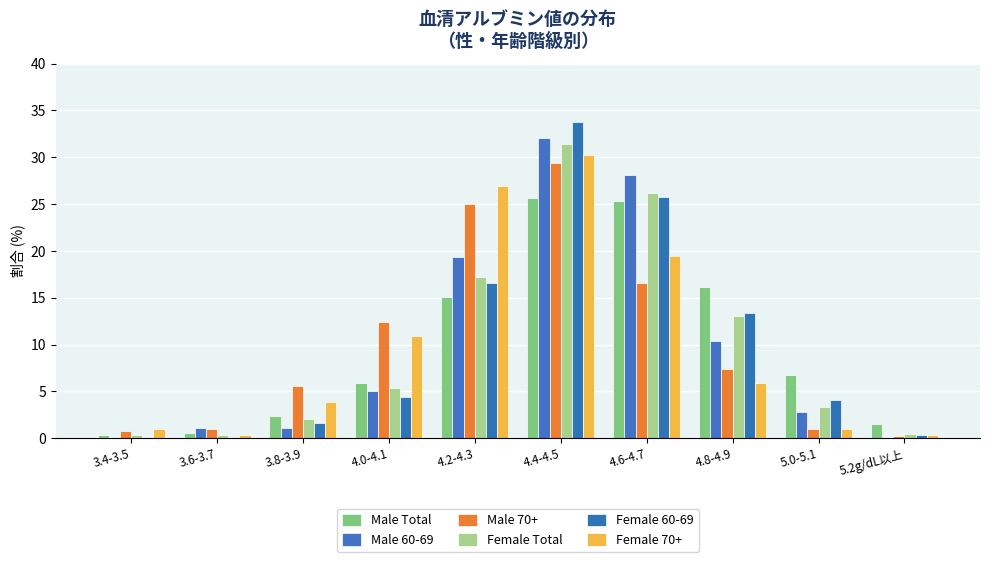

Where does the Male 60-69 series first go above 5?

4.0-4.1